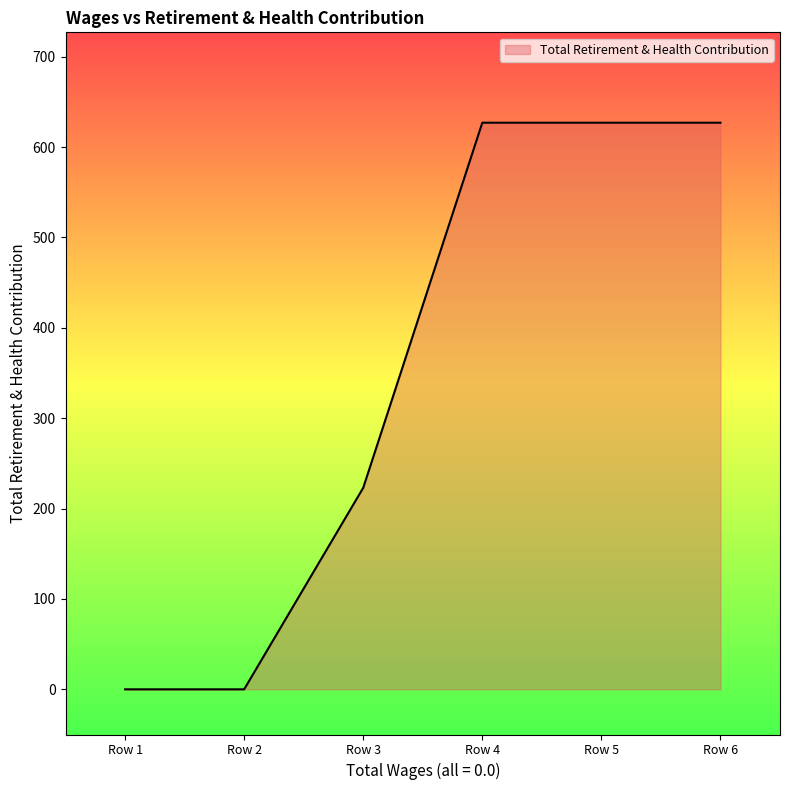

True or false: the data has more than 2 interior local peaks.

False